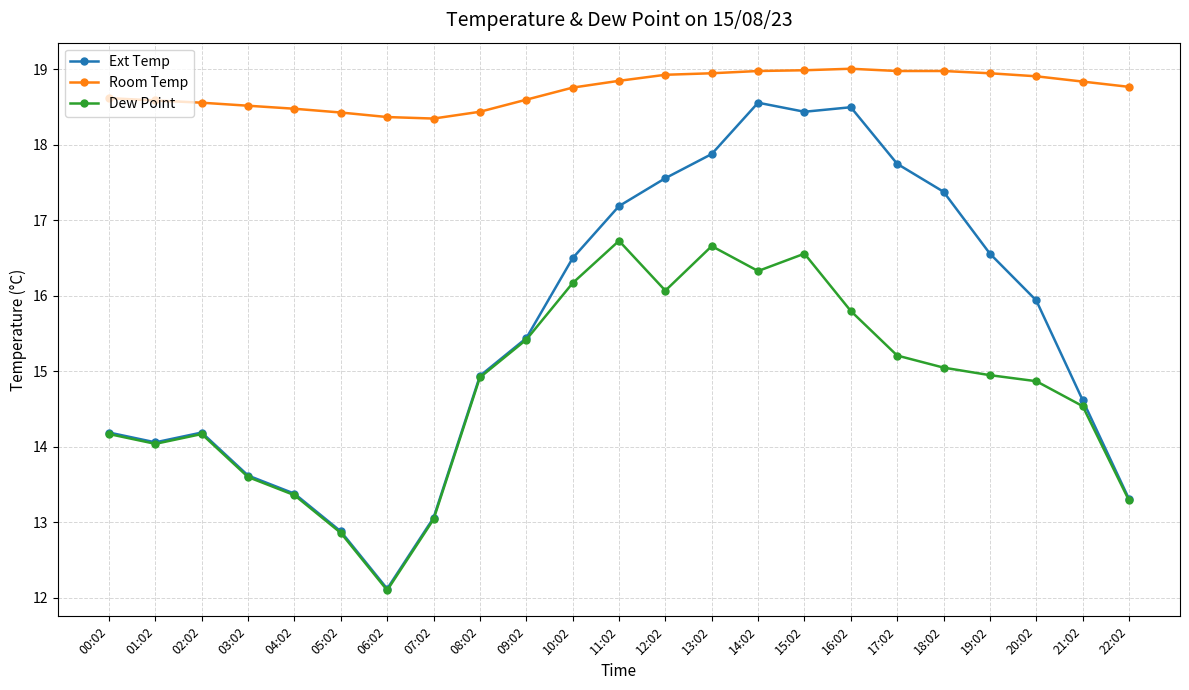

True or false: Ext Temp has a value of 12.1 at 06:02.

True